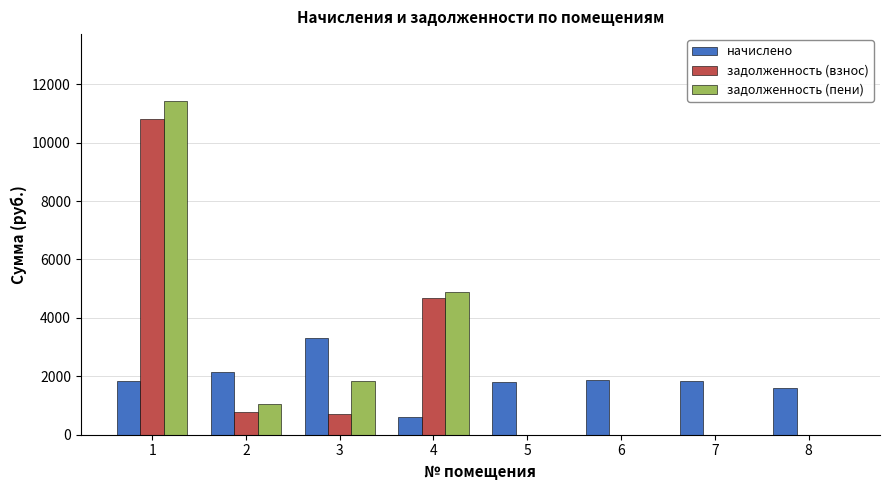

What is the total value across all series at 2?

3991.3